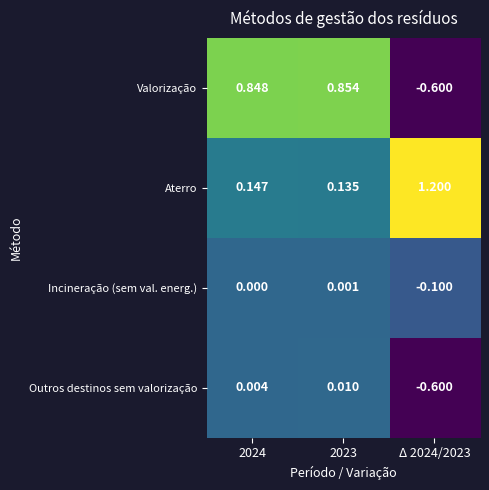

Which series changed the most between 2024 and Δ 2024/2023?

Valorização